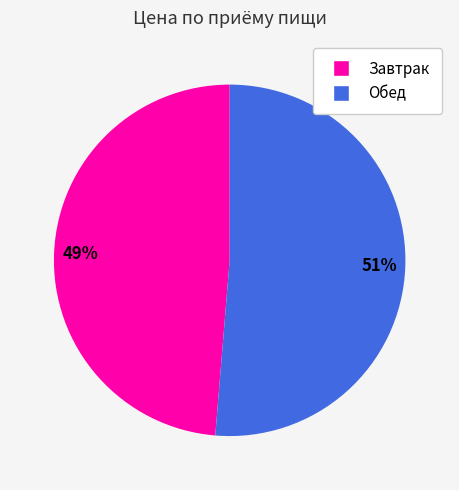

Between Обед and Завтрак, which is larger?

Обед